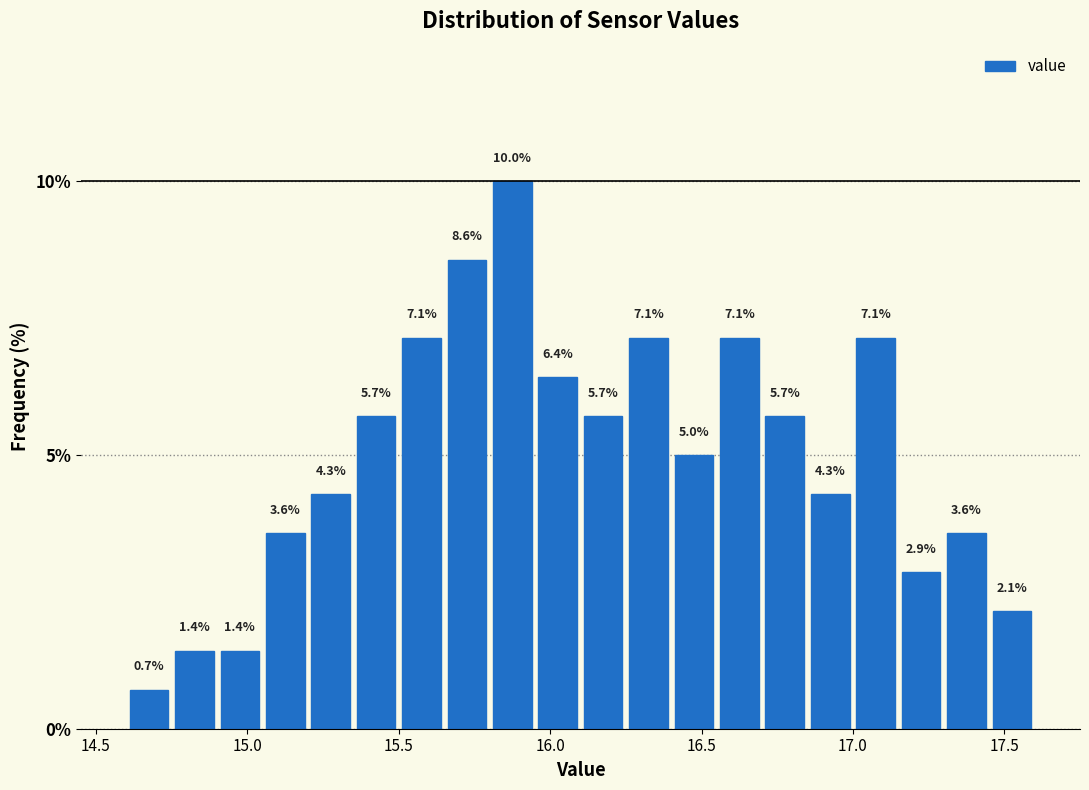

Around what value on the x-axis is the tallest bar? Give the approximate position of its centre, as read against the axis.

15.90